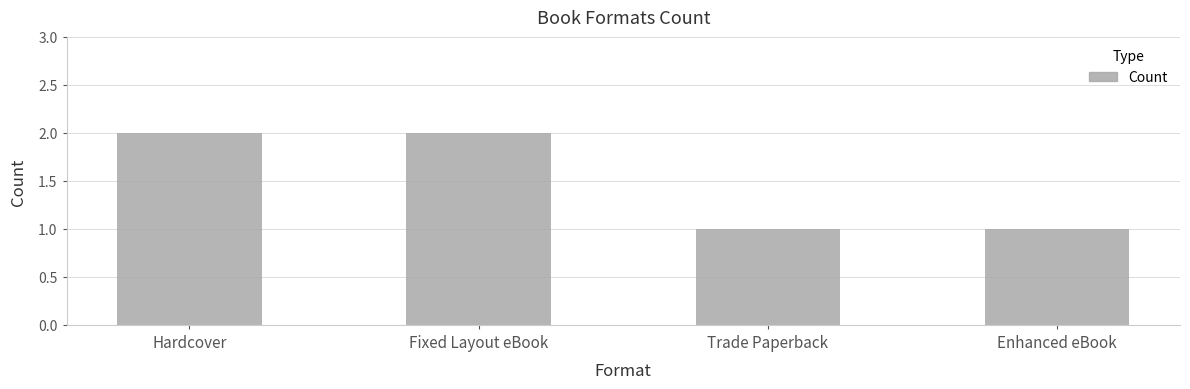

What is the label of the 2nd bar from the right?

Trade Paperback